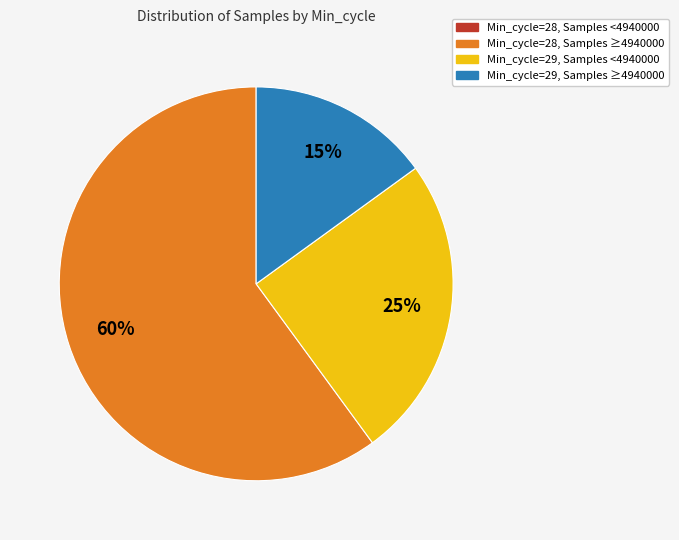

Is there a majority slice in this chart?

Yes